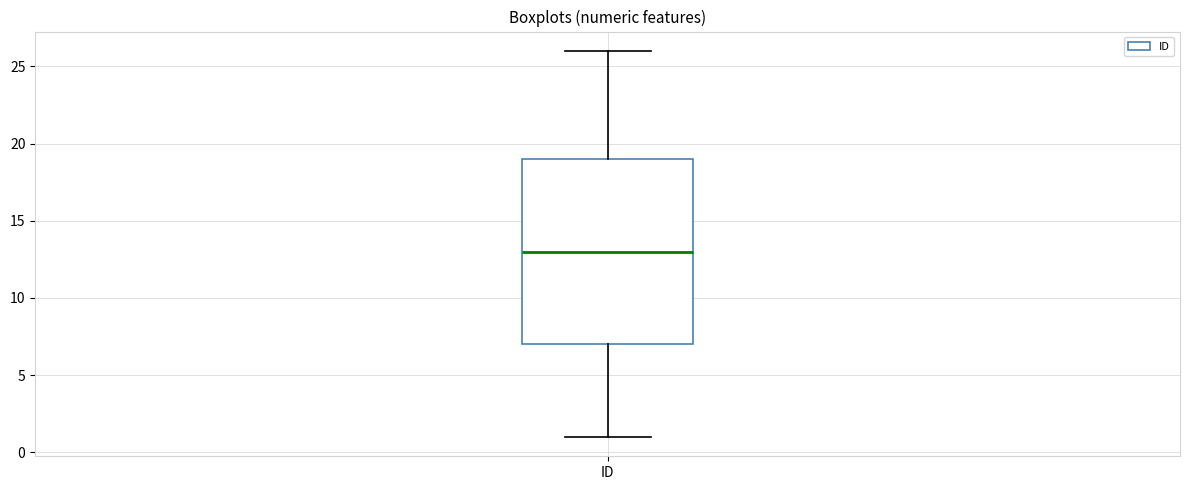

Read this box plot against the y-axis: the position of the median line, the range covered by the box, and the ends of both whiskers. The values are not printed on the chart, so give them approximately, as read against the axis.

median 13, box 7 to 19, whiskers 1 to 26